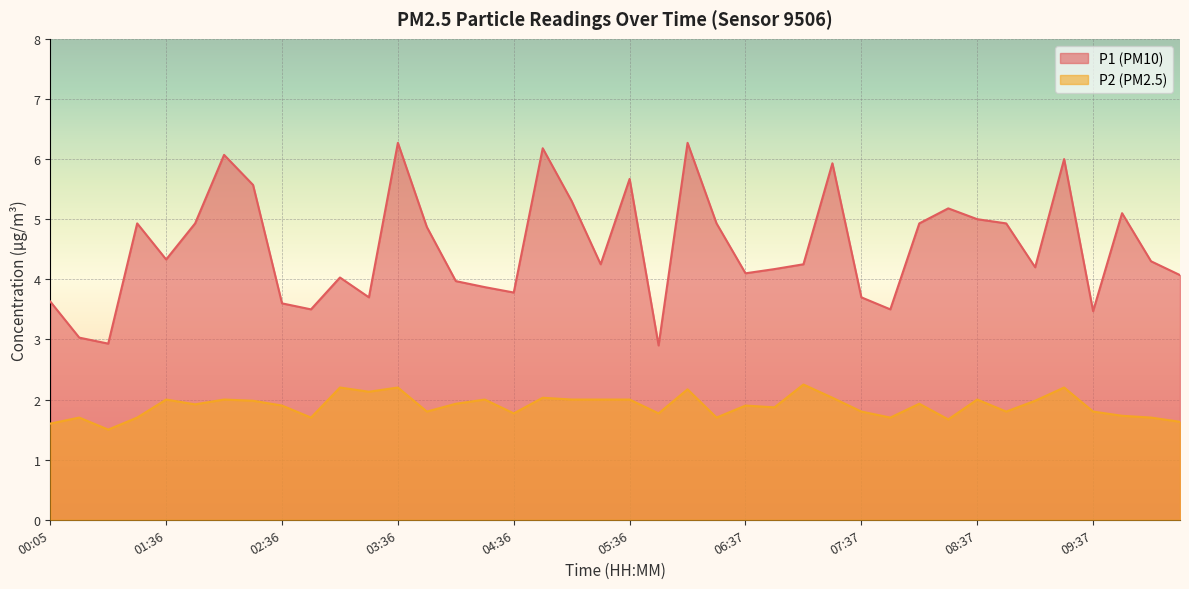

What is the total value across all series at 02:21?

7.6